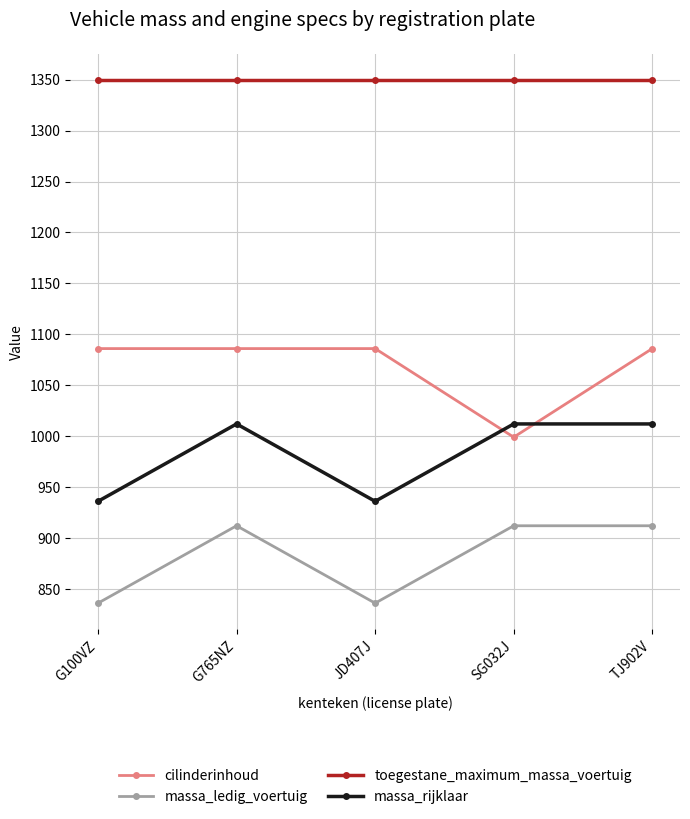

List the series in order of their peak value, lowest first.

massa_ledig_voertuig, massa_rijklaar, cilinderinhoud, toegestane_maximum_massa_voertuig